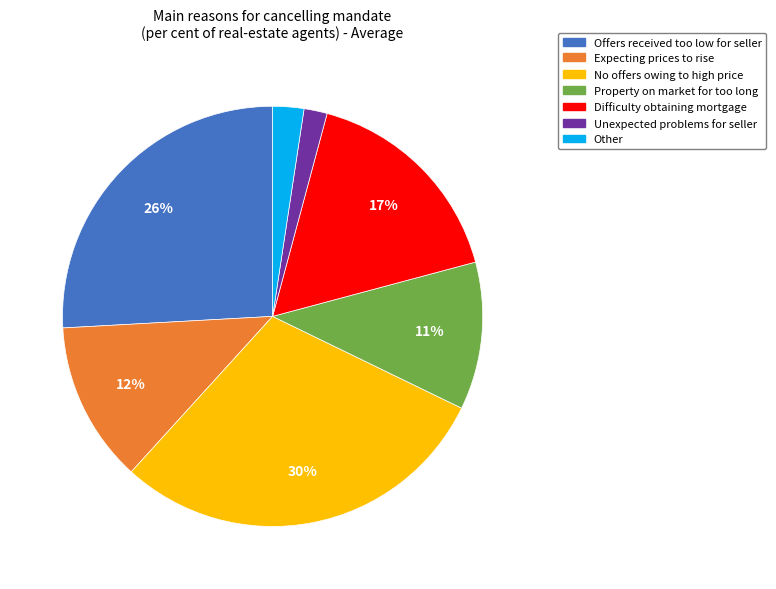

Which category has the biggest portion of the pie?

No offers owing to high price